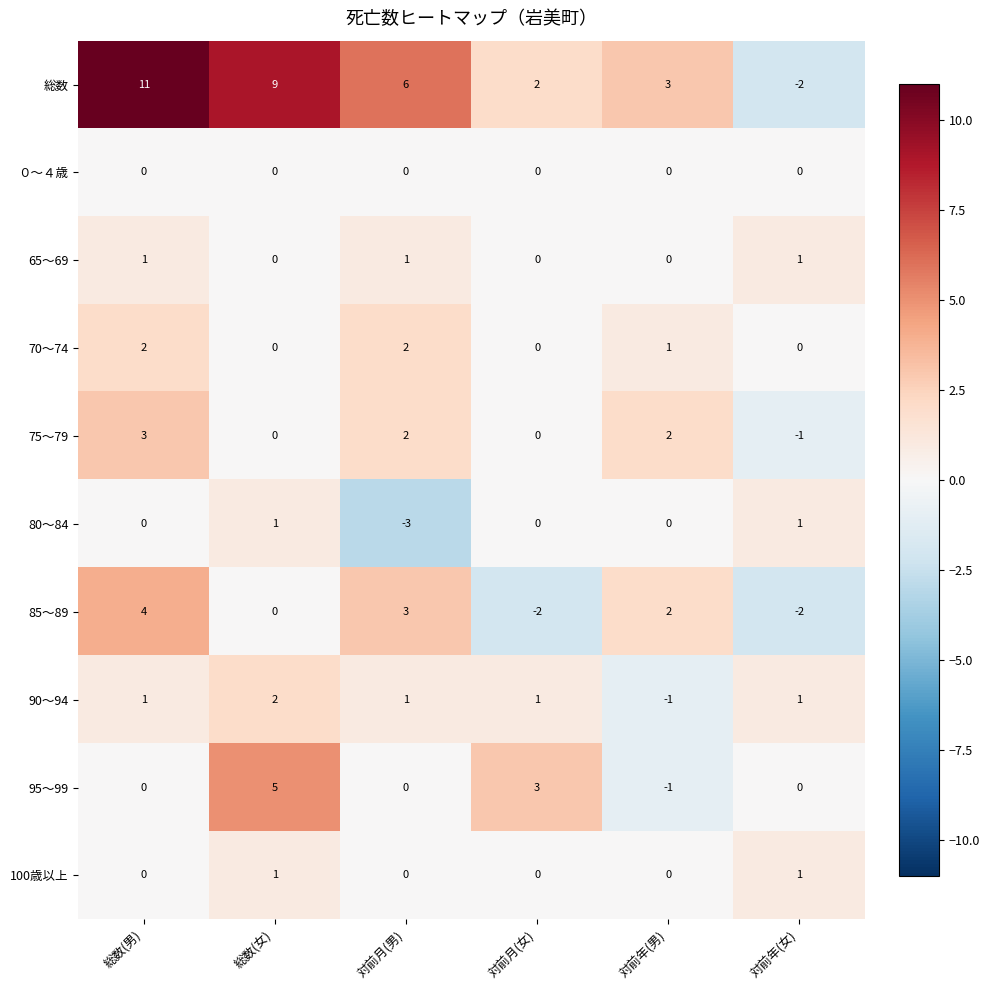

Which label corresponds to the smallest value in the chart?

対前月(男)